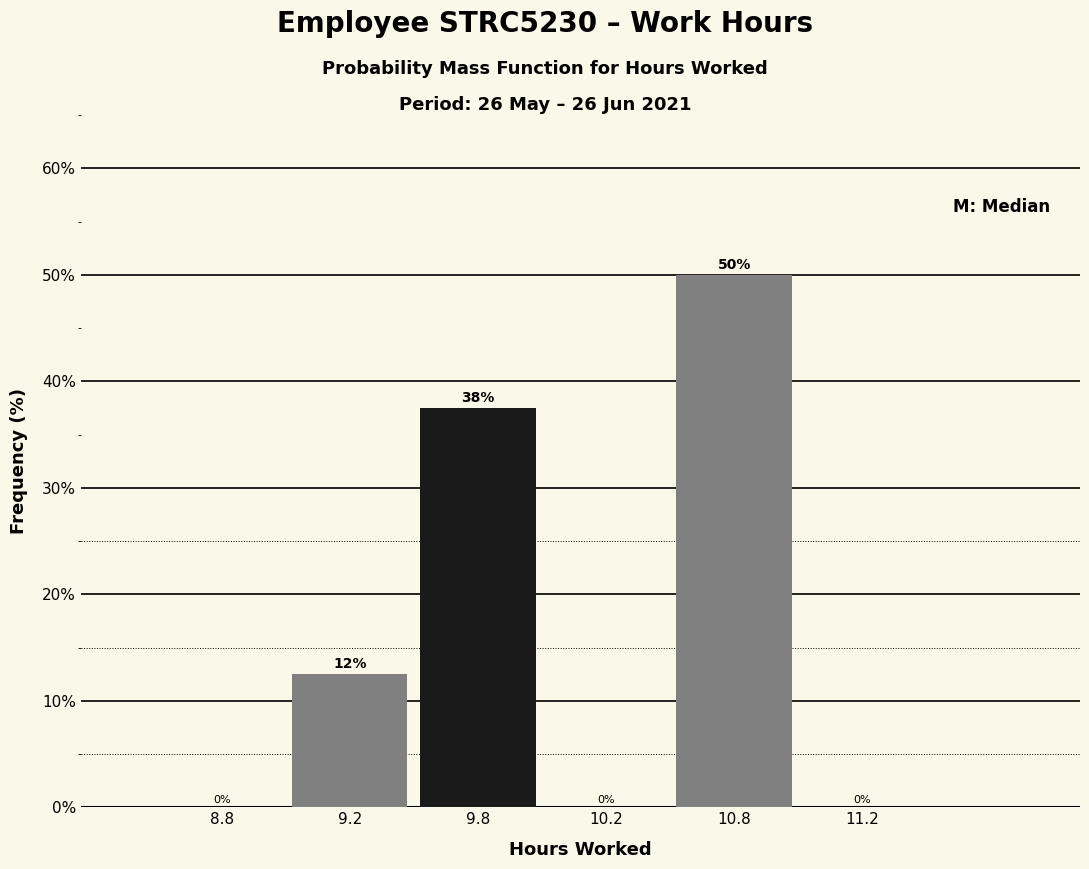

The chart shows a value of 22.0 at 9.2. True or false?

False